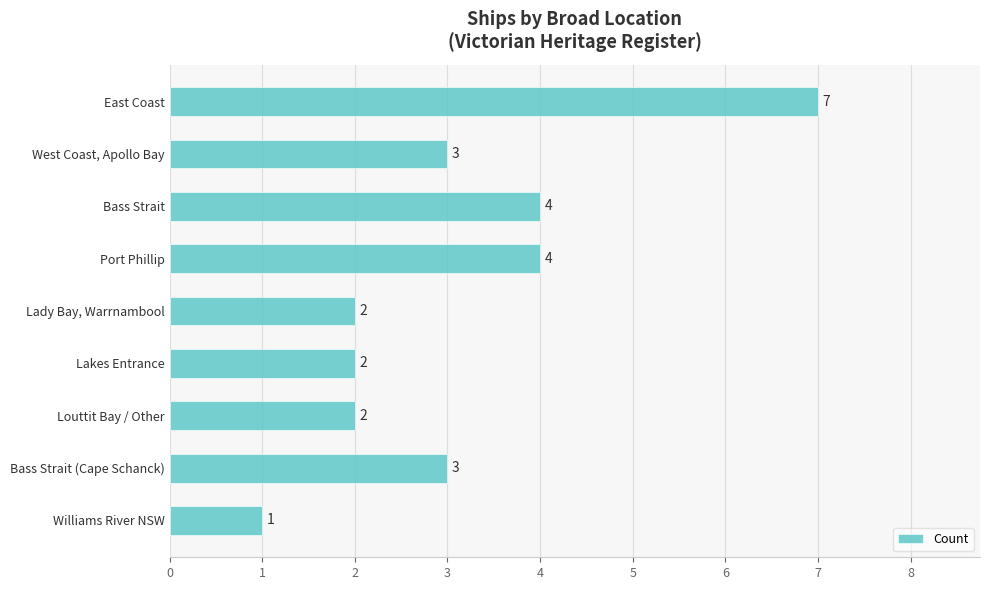

At which category does the chart reach its minimum across all series?

Williams River NSW